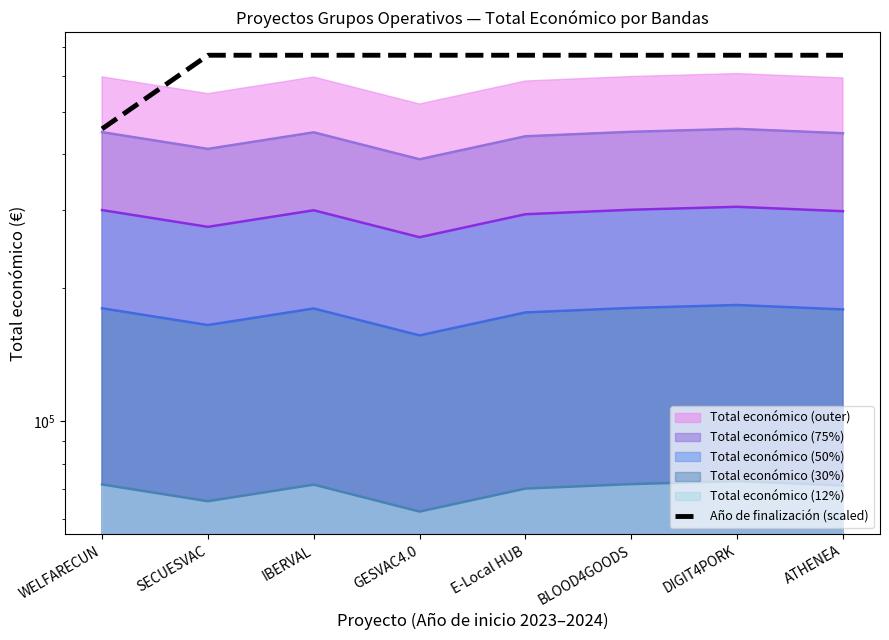

Is it true that the value at ATHENEA is 670126.6?

True